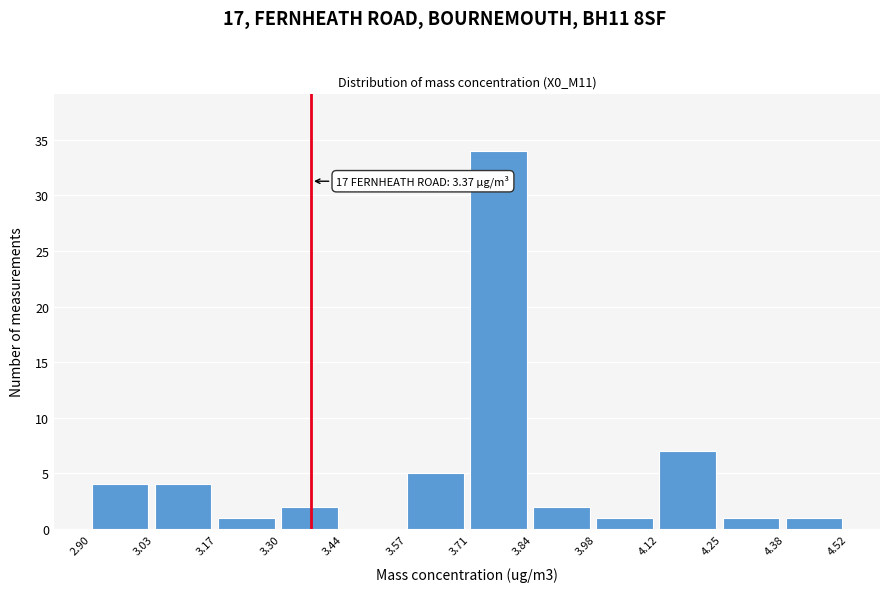

Over which range of the x-axis is the bar tallest?

3.71 to 3.84